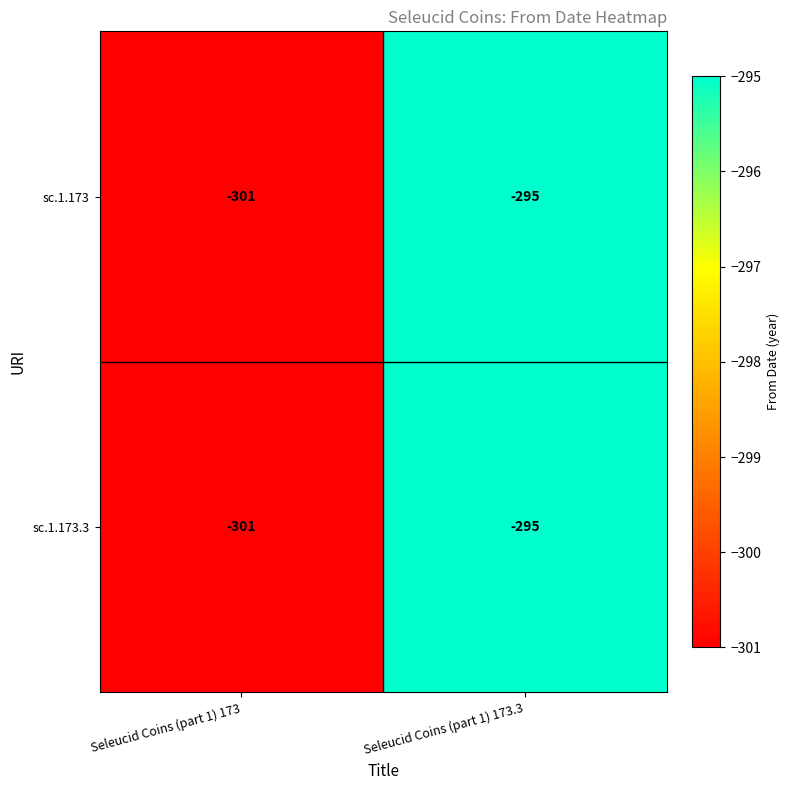

How many values in the sc.1.173 series are below -295?

1